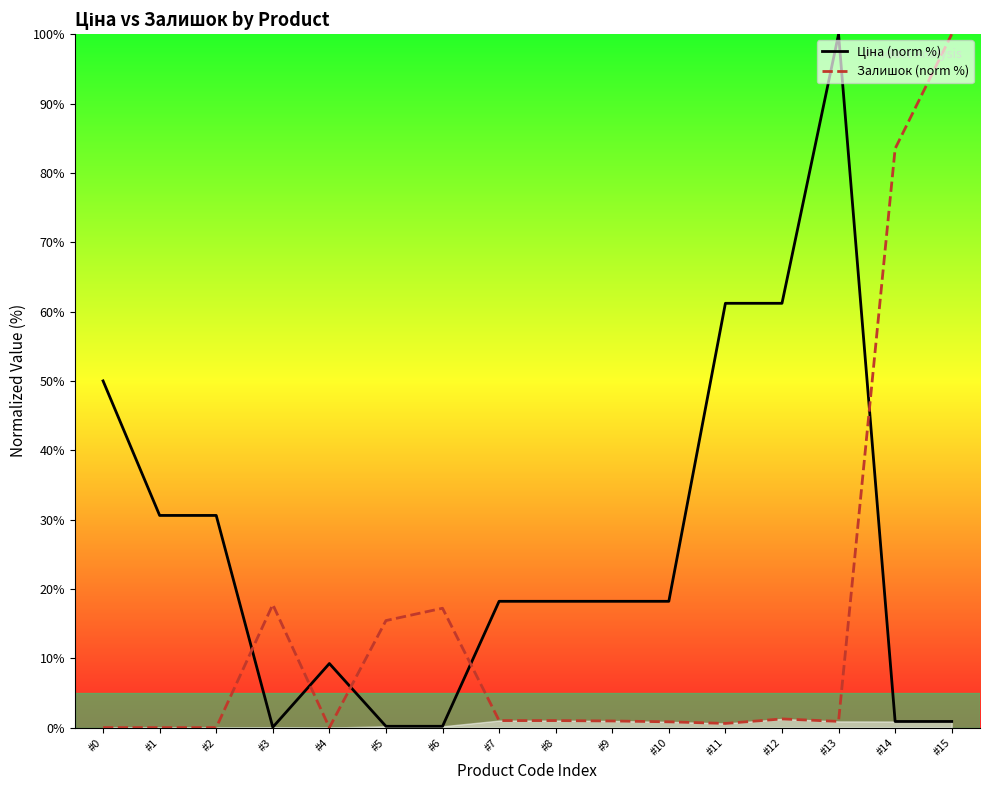

True or false: Ціна (norm %) has more than 2 points higher than both neighbors.

False